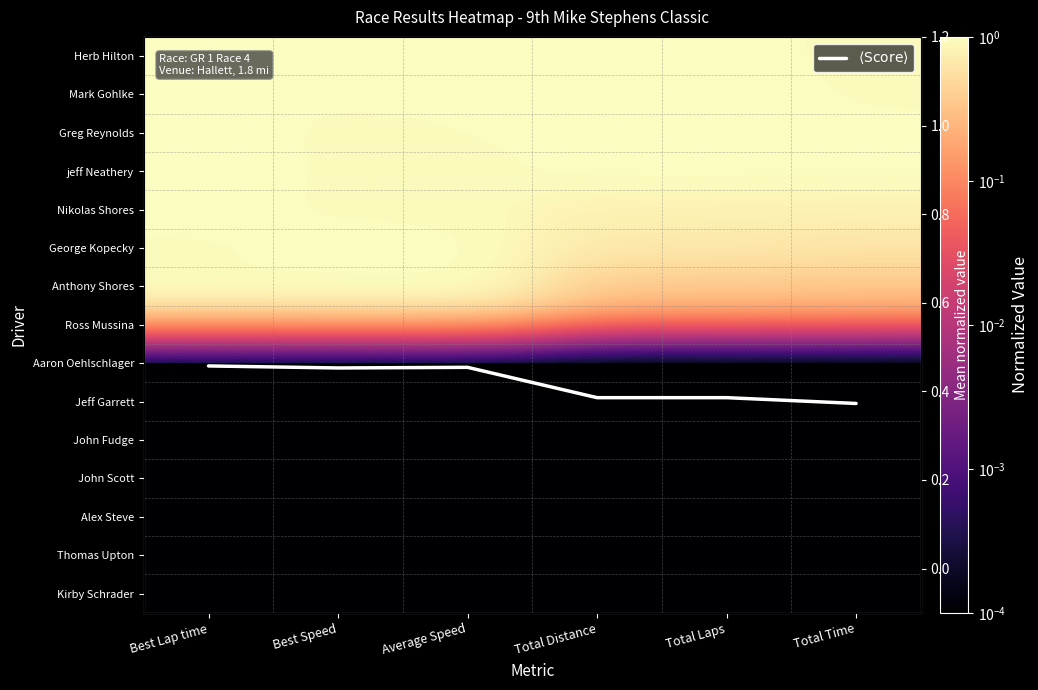

Is it true that Anthony Shores equals 0.5 at Total Distance?

False